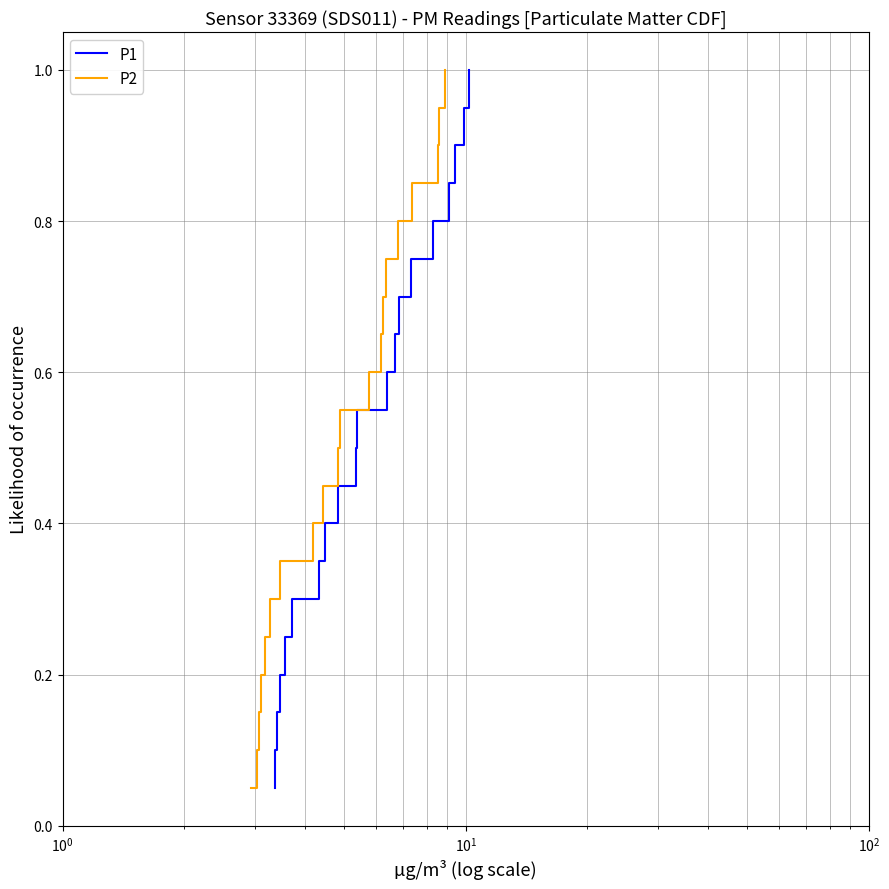

What is the highest value of the P2 series?

1.0